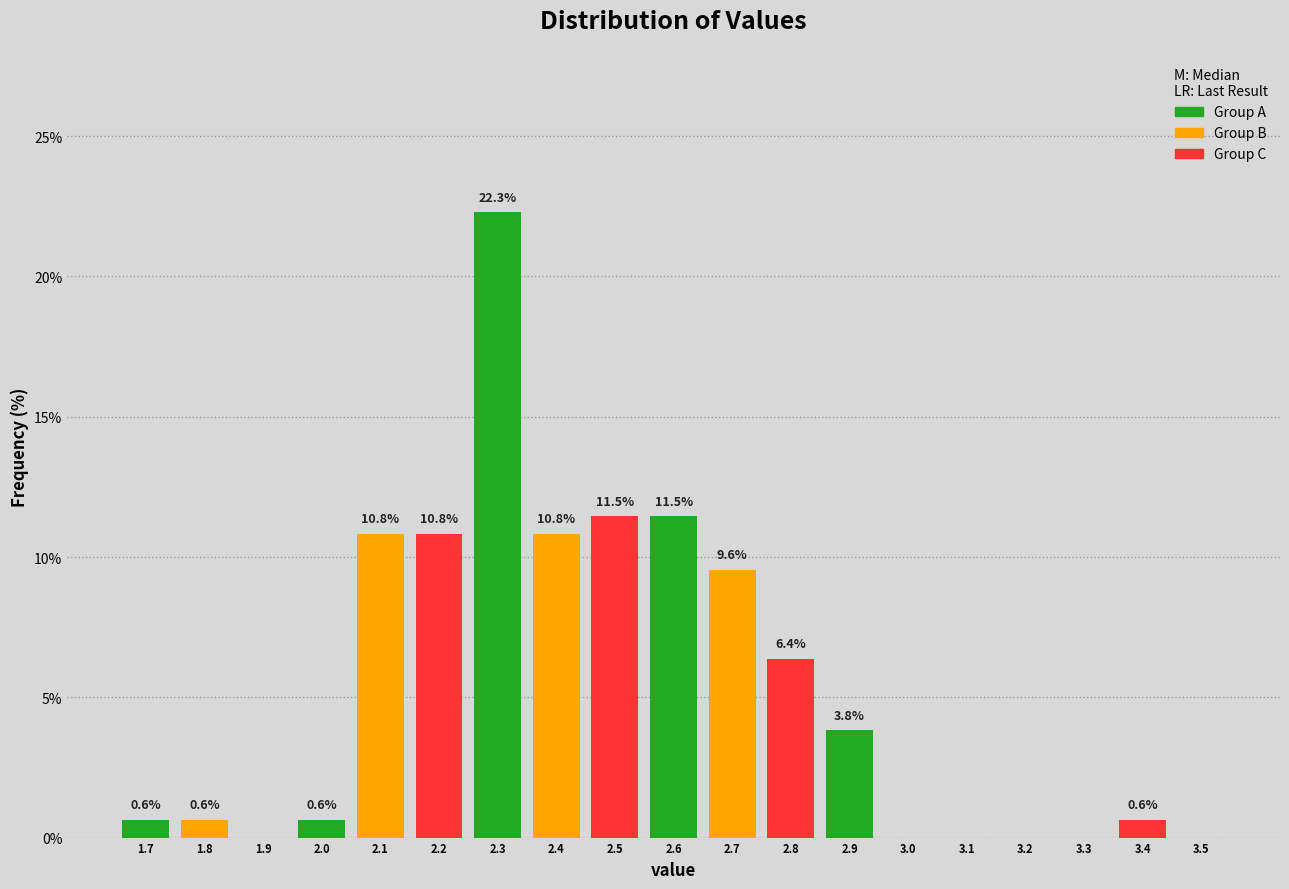

Reading left to right, list all the values displayed in this chart.

1.7=0.6	1.8=0.6	1.9=0.0	2.0=0.6	2.1=10.8	2.2=10.8	2.3=22.3	2.4=10.8	2.5=11.5	2.6=11.5	2.7=9.6	2.8=6.4	2.9=3.8	3.0=0.0	3.1=0.0	3.2=0.0	3.3=0.0	3.4=0.6	3.5=0.0